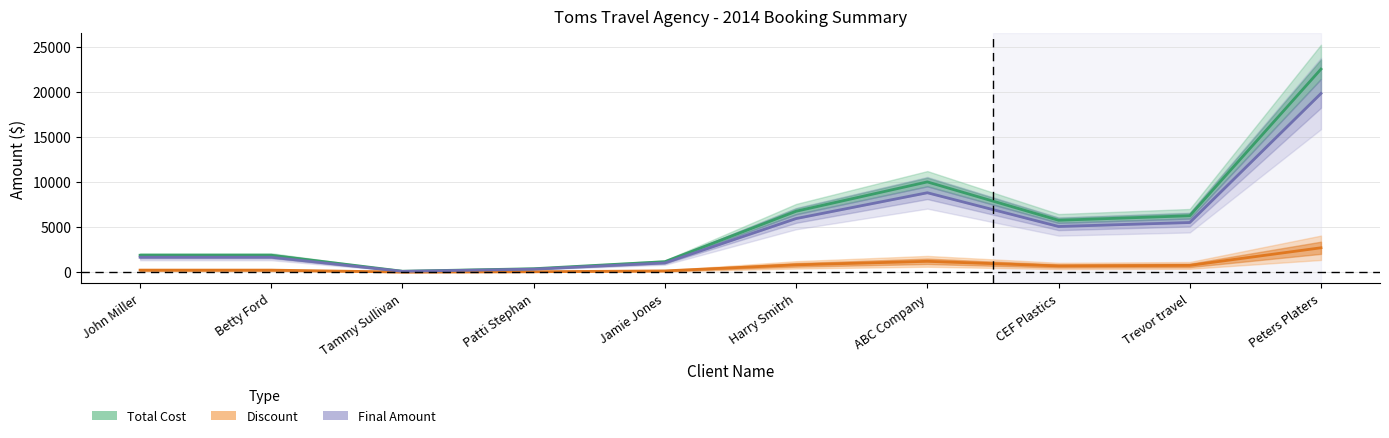

At which category does Total Cost reach its first local peak?

ABC Company